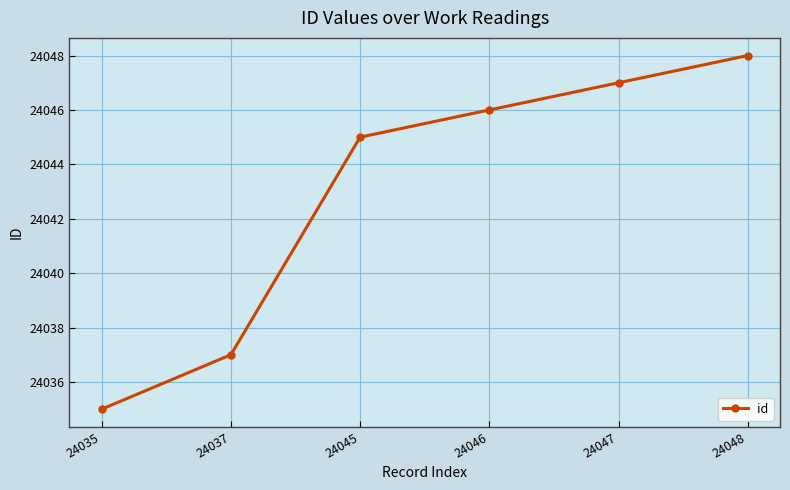

Reading right to left, what are all the values shown in this chart?

24048=24048	24047=24047	24046=24046	24045=24045	24037=24037	24035=24035